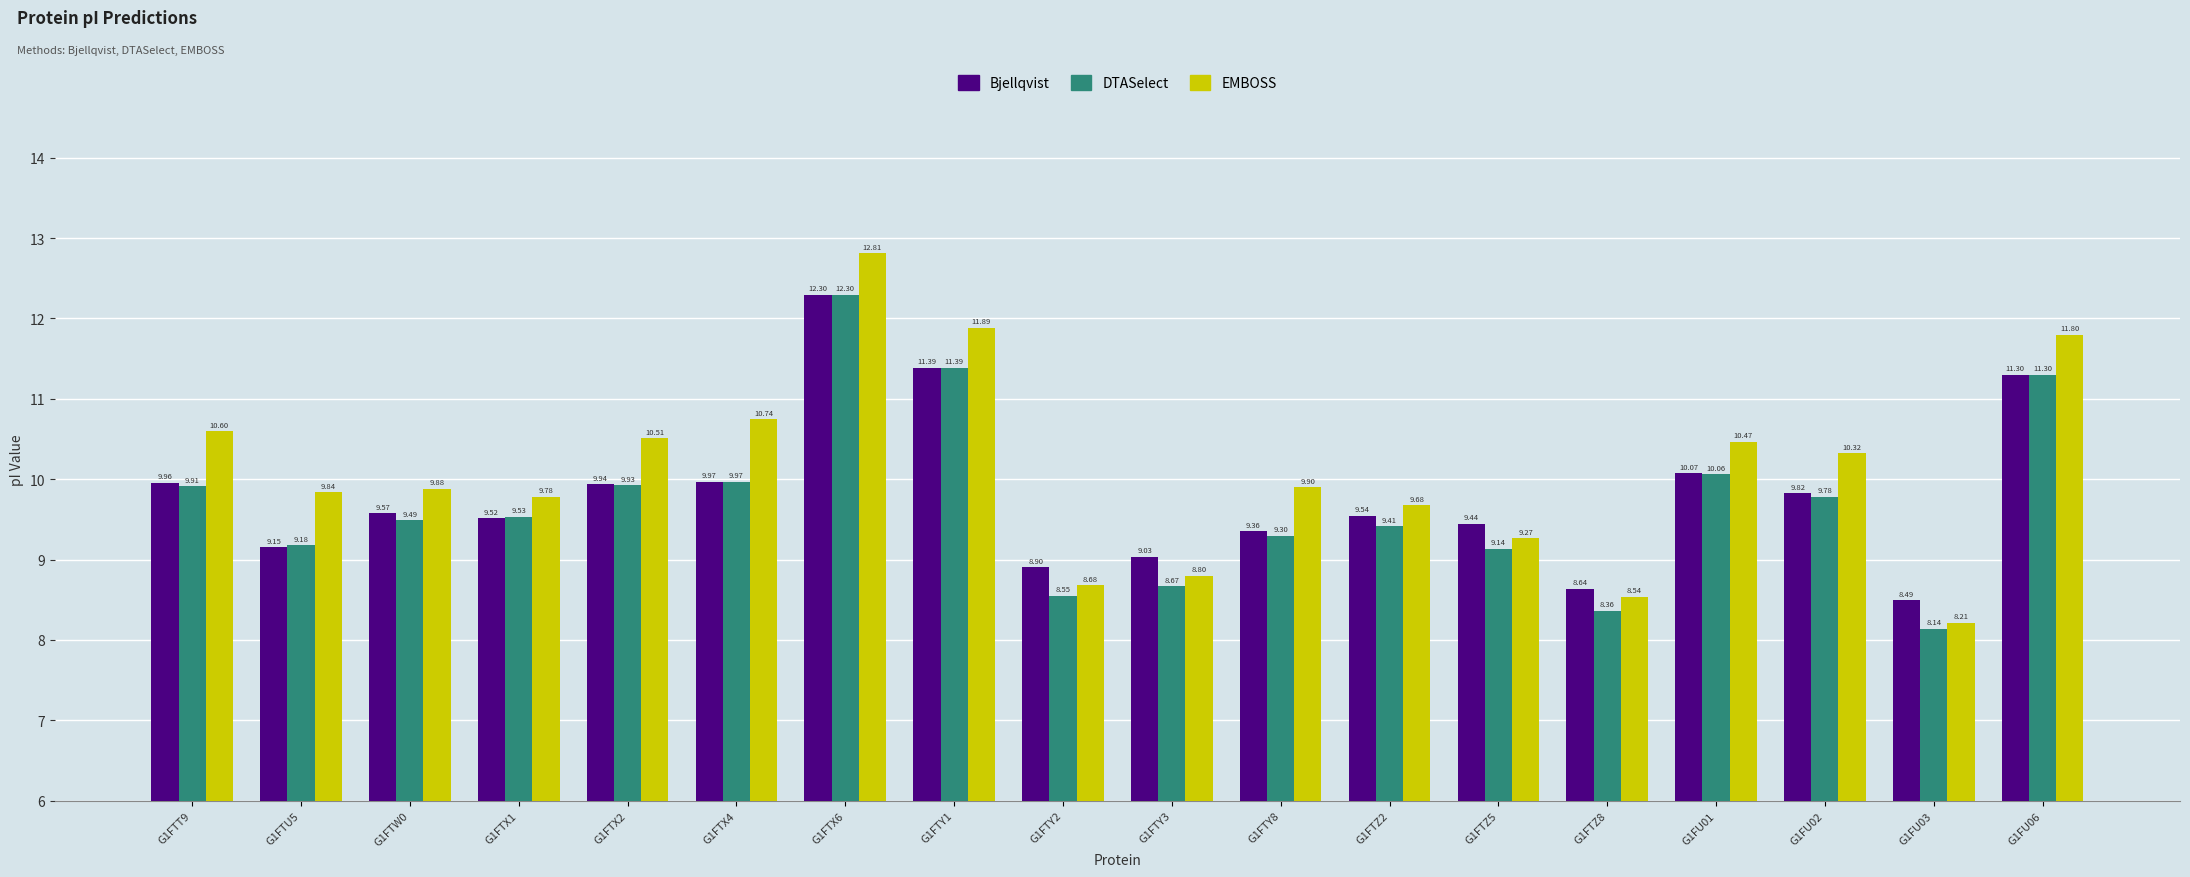

Is it true that DTASelect equals 12.3 at G1FTX6?

True